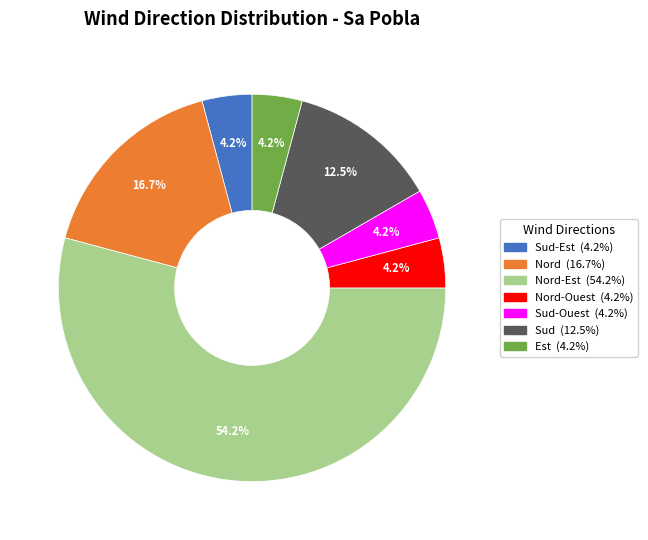

Is there any slice that represents more than half of the pie?

Yes